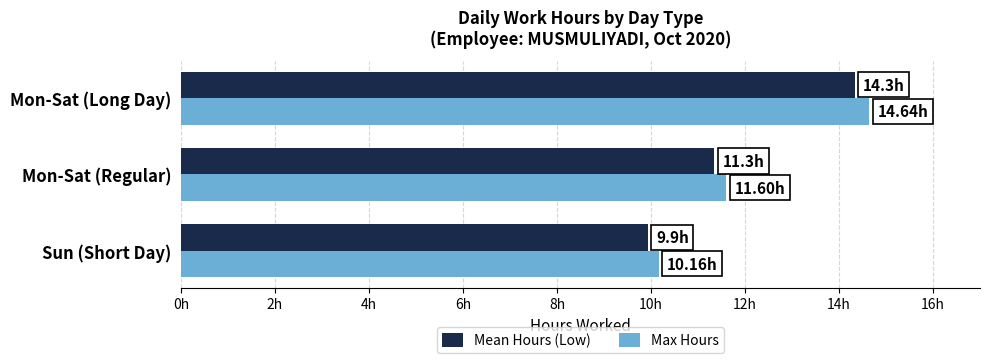

What are all the series names shown in the legend?

Mean Hours (Low), Max Hours